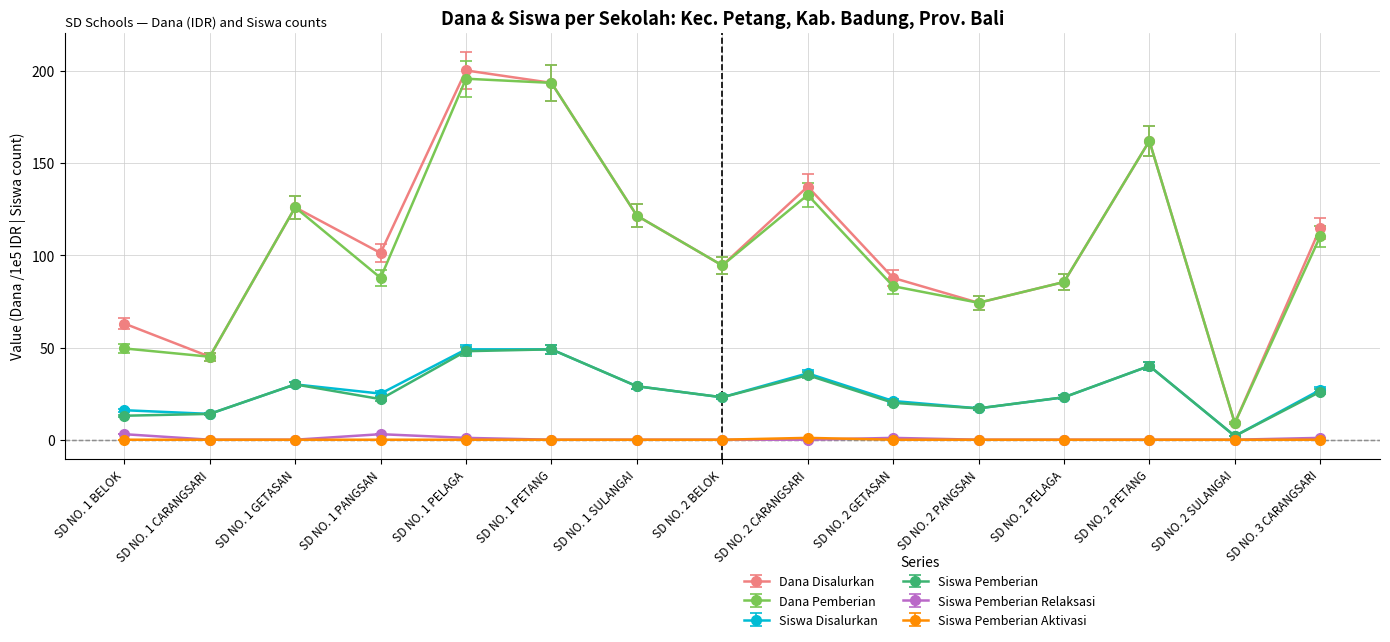

True or false: Siswa Pemberian Aktivasi and Siswa Disalurkan cross at least once.

False